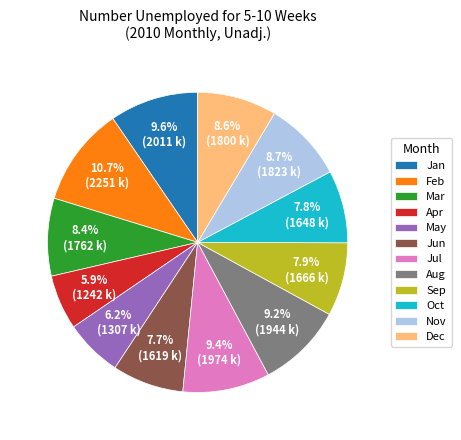

What portion of the pie excludes Jan?

90.4%